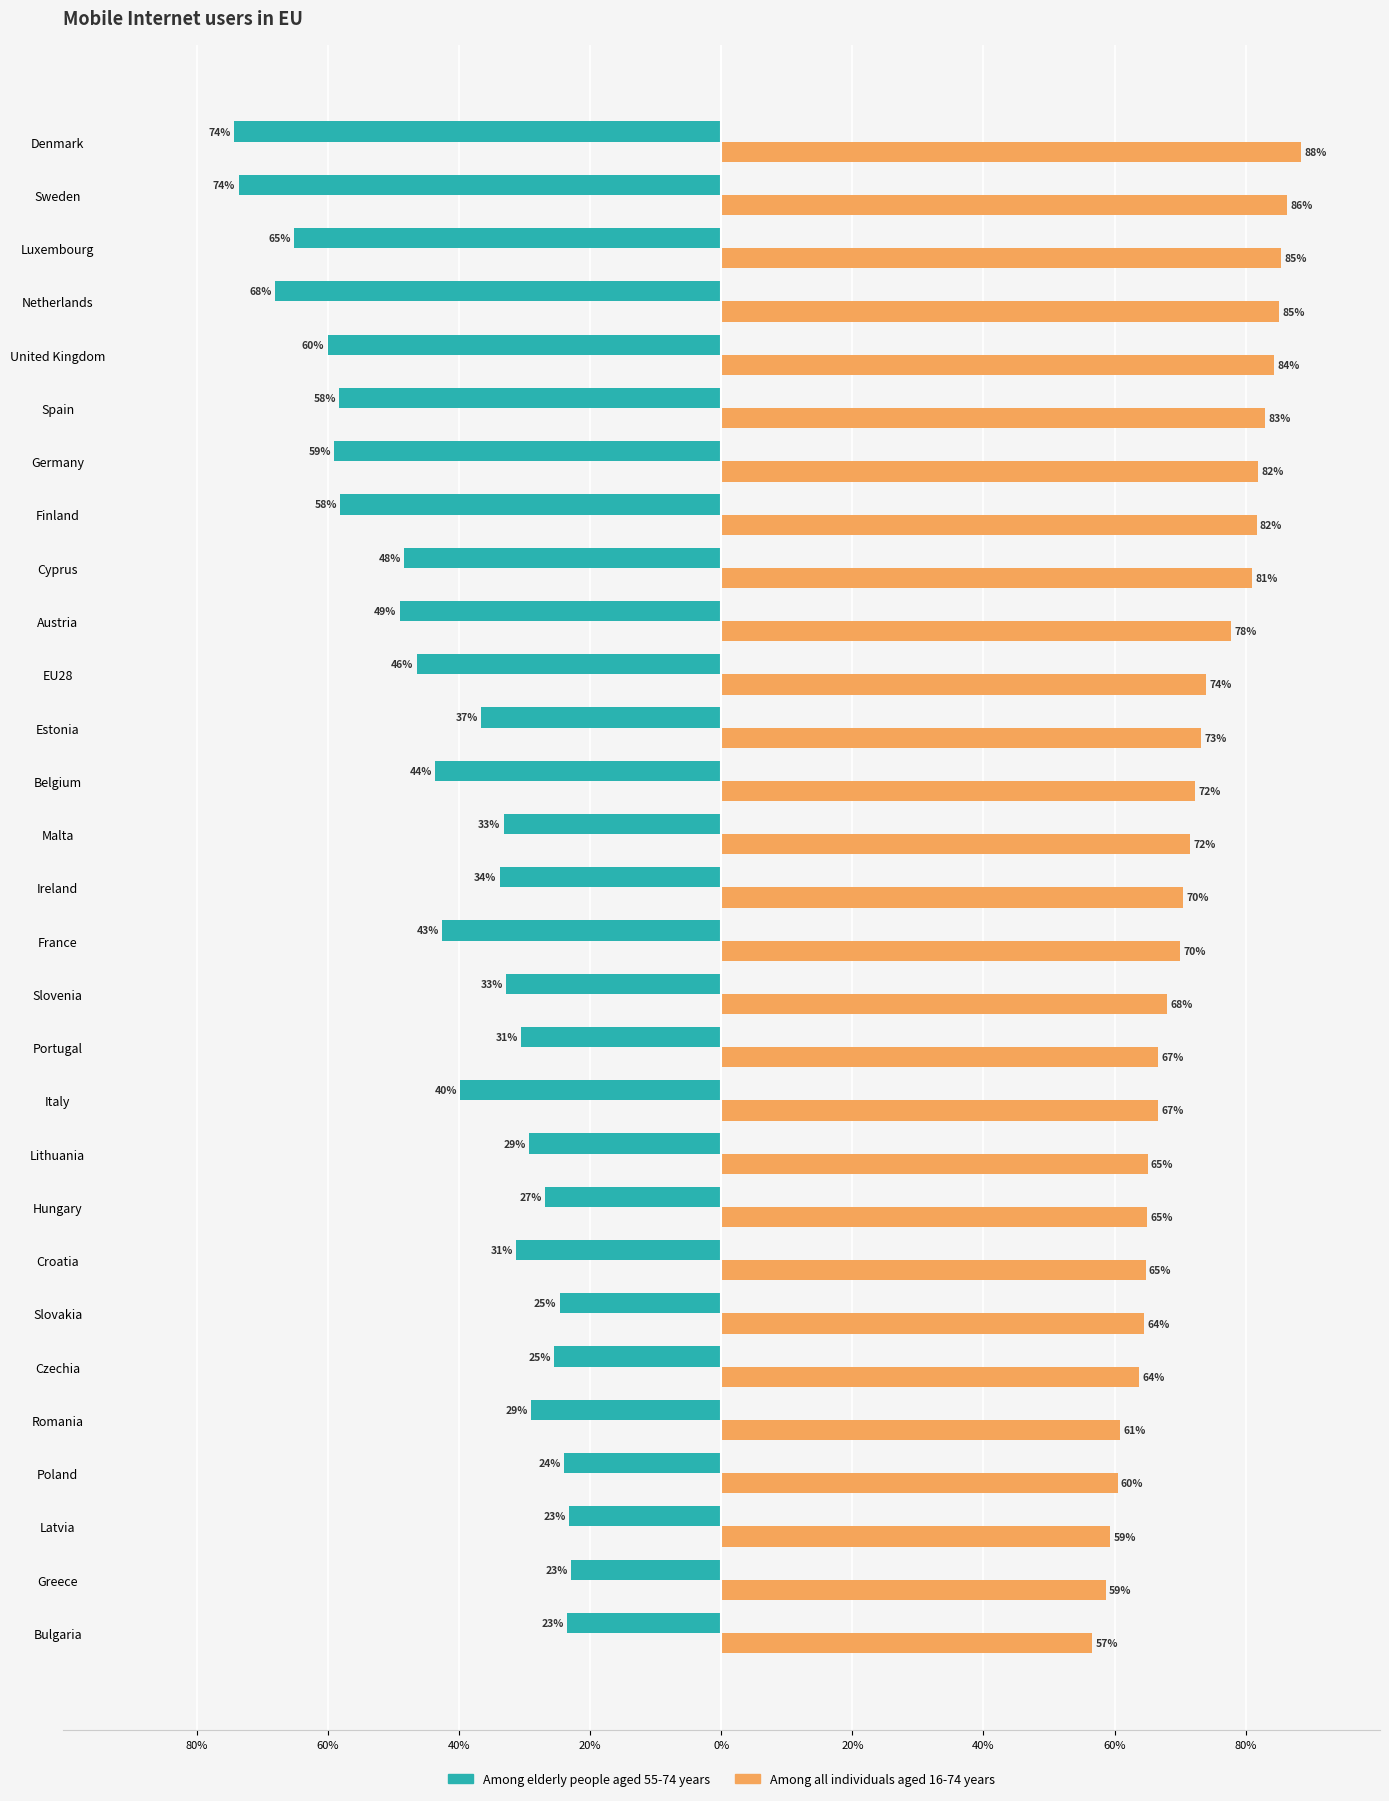

What are all the series names shown in the legend?

Among elderly people aged 55-74 years, Among all individuals aged 16-74 years